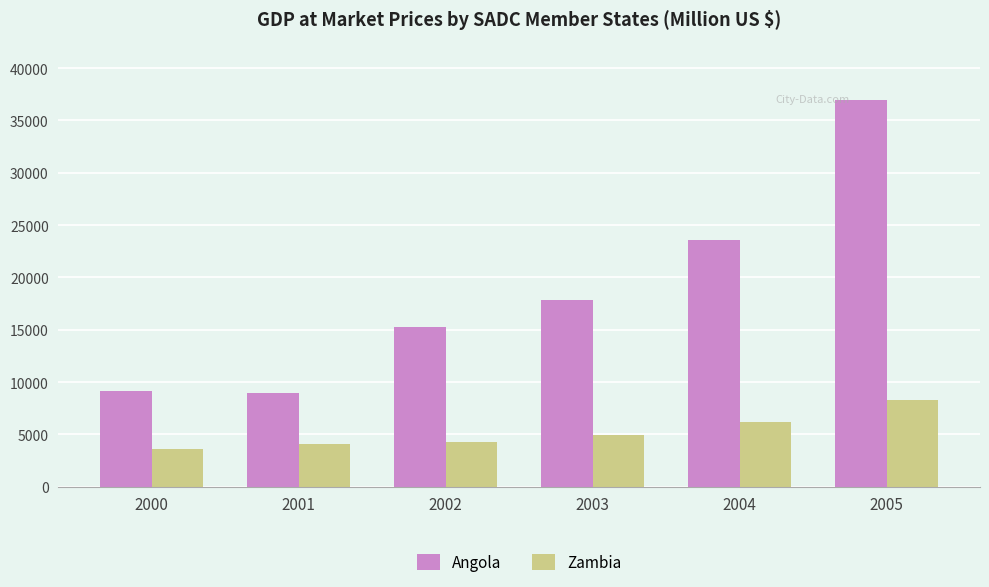

At which category is the sum across all series the highest?

2005